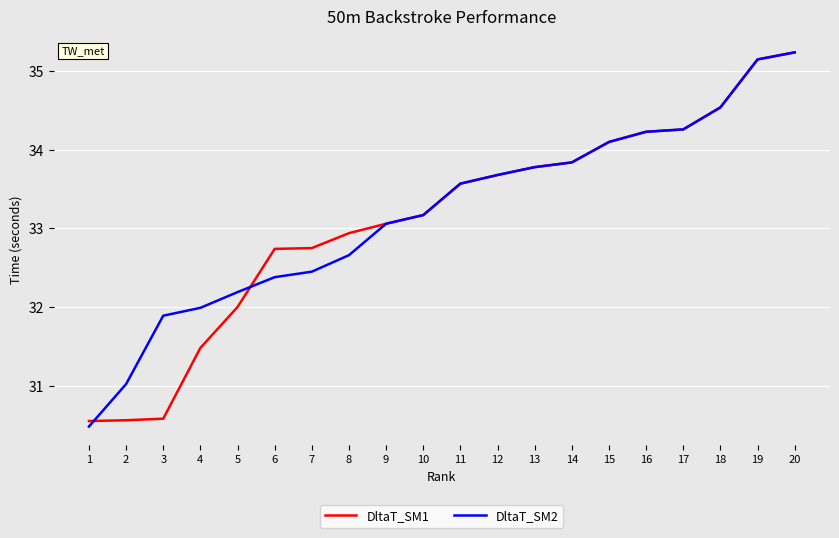

Count the number of categories in the chart.

20